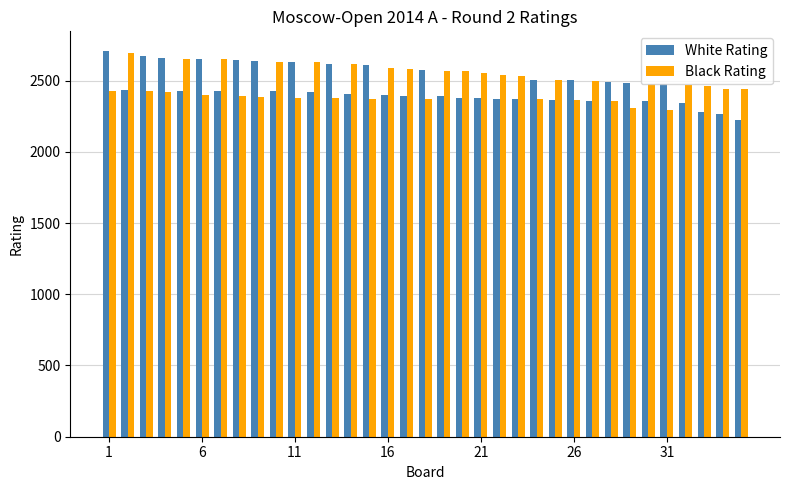

What is the lowest value of the White Rating series?

2221